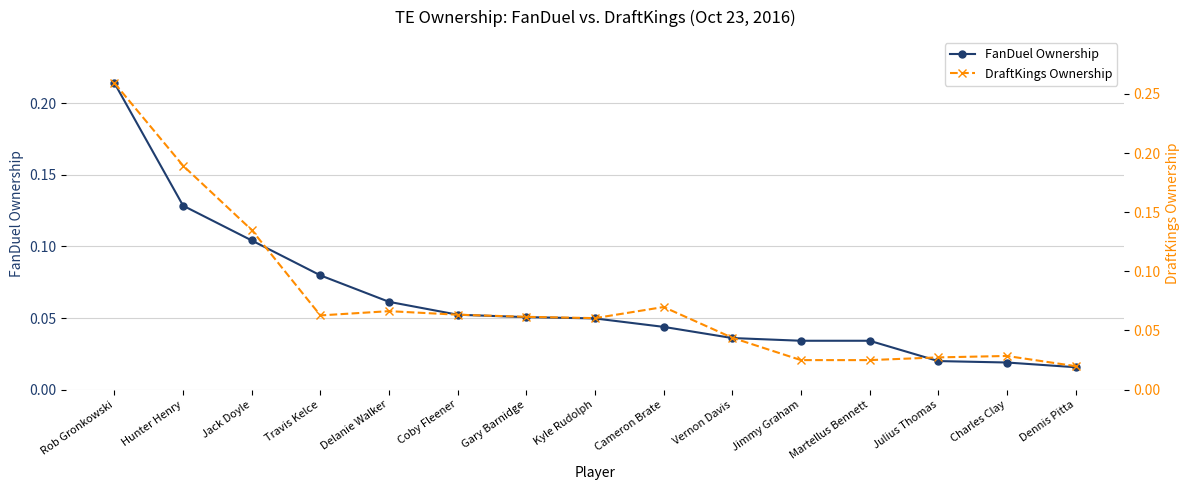

What are all the series names shown in the legend?

FanDuel Ownership, DraftKings Ownership